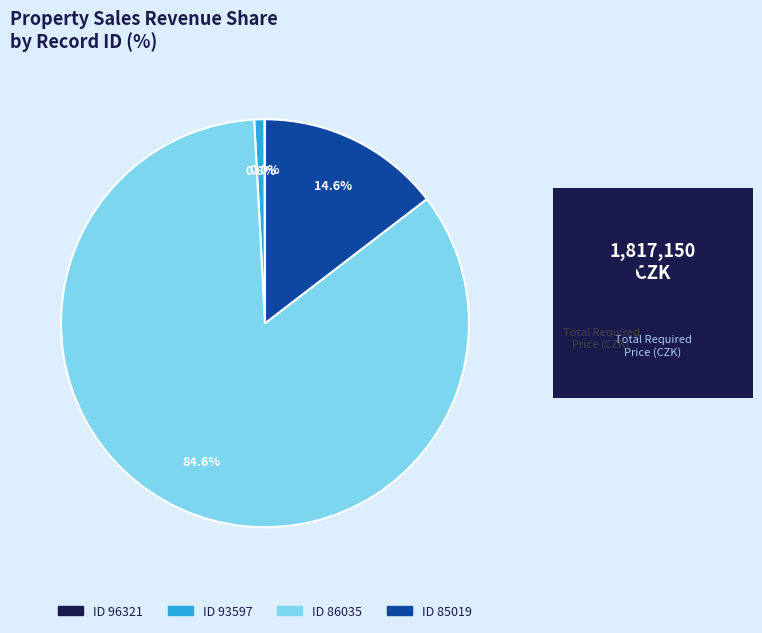

Is there any slice that represents more than half of the pie?

Yes